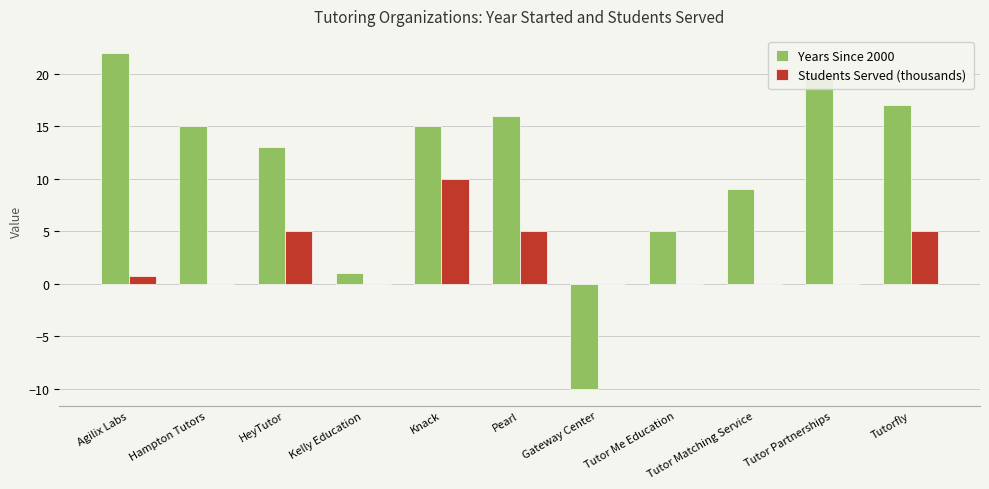

How many groups of bars are there?

11